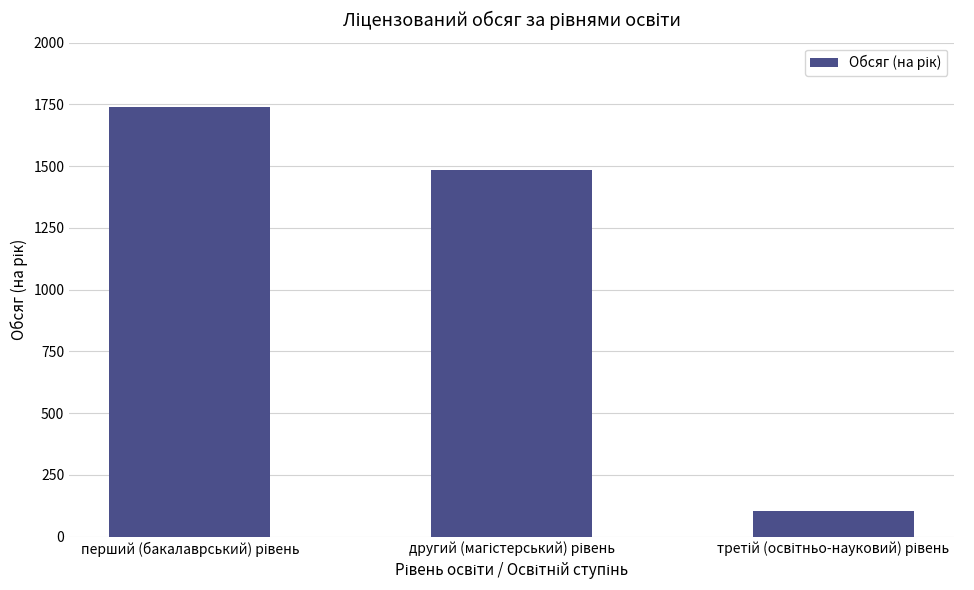

What is the value of the 1st bar from the left?

1740